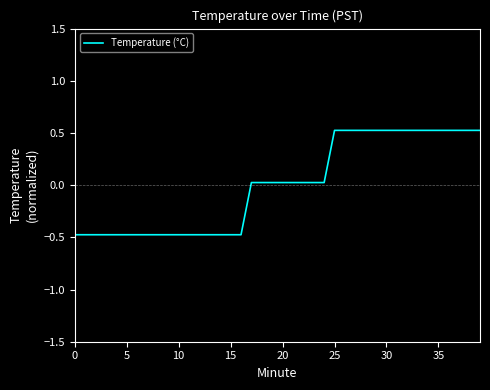

What is the greatest value displayed?

0.5